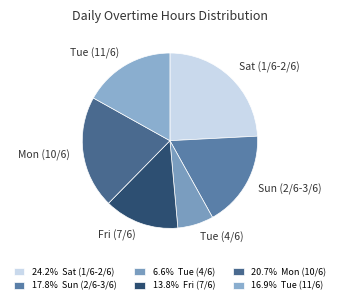

Does any single category account for the majority?

No